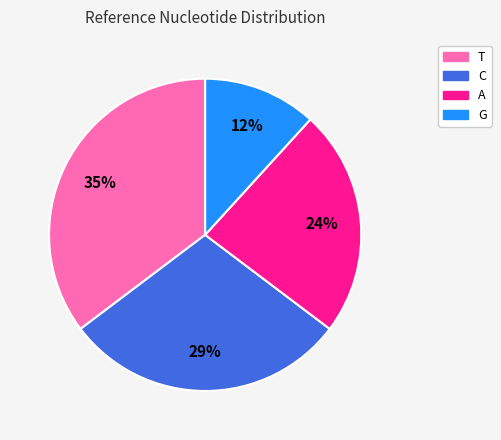

Is it true that G is 20% of the pie?

False